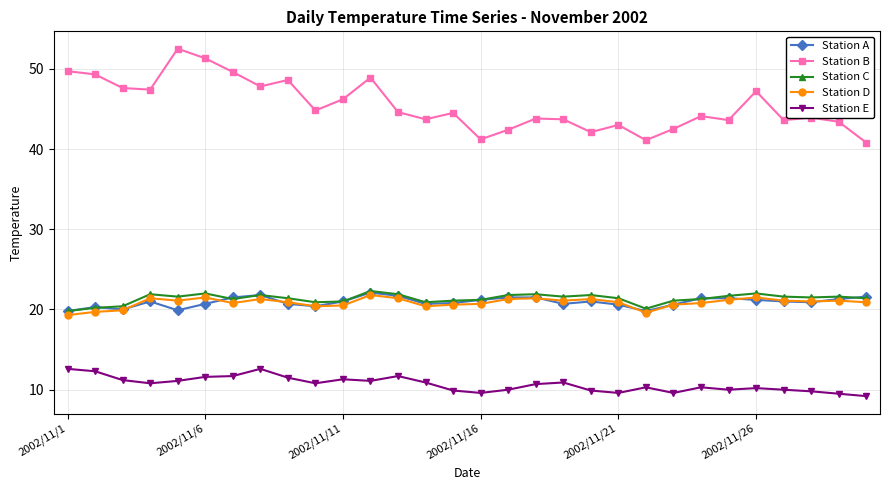

What is the value of the Station C point at the 10th from the left?

20.9